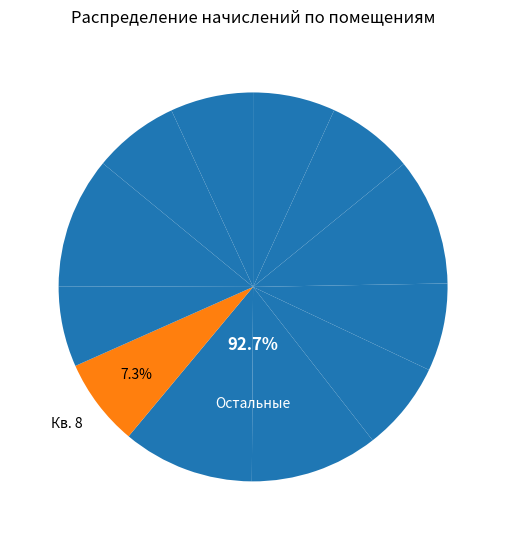

True or false: 9 accounts for 16% of the total.

False